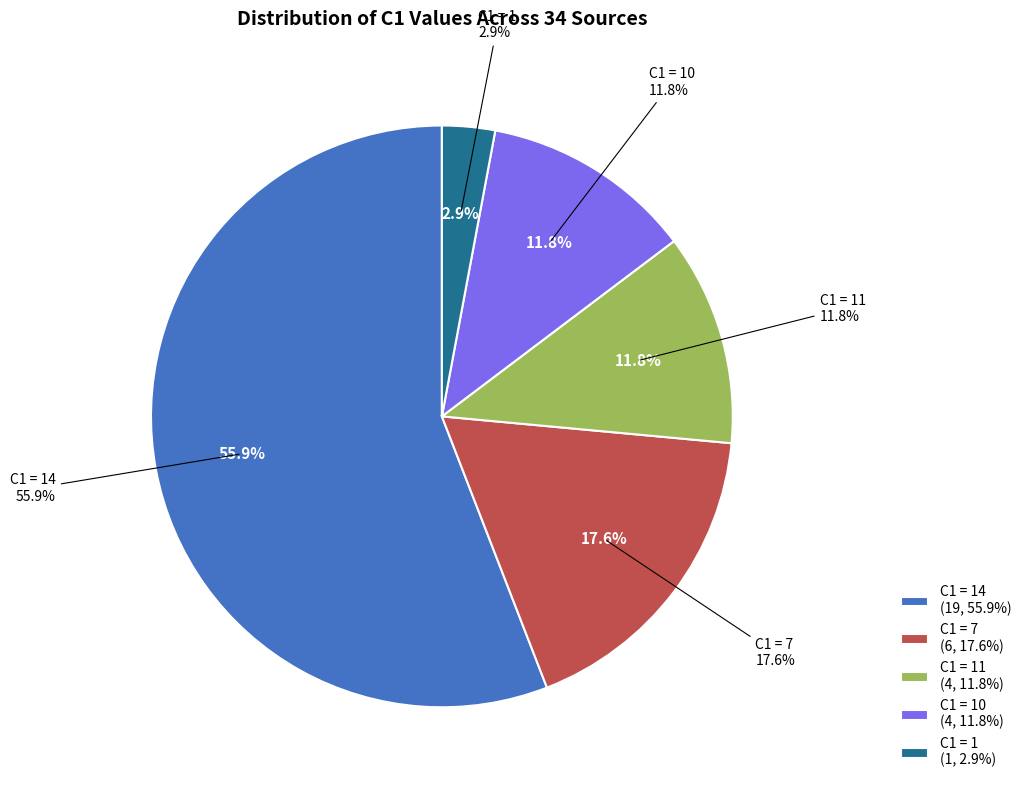

To the nearest percent, what is the average slice percentage?

20%